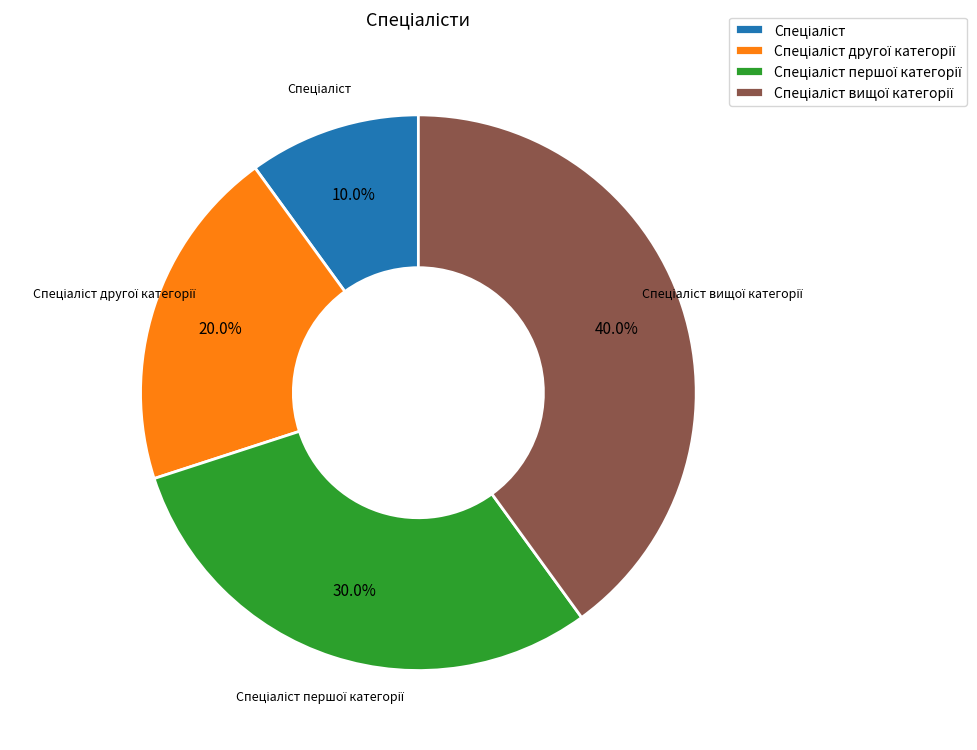

Does any single category account for the majority?

No